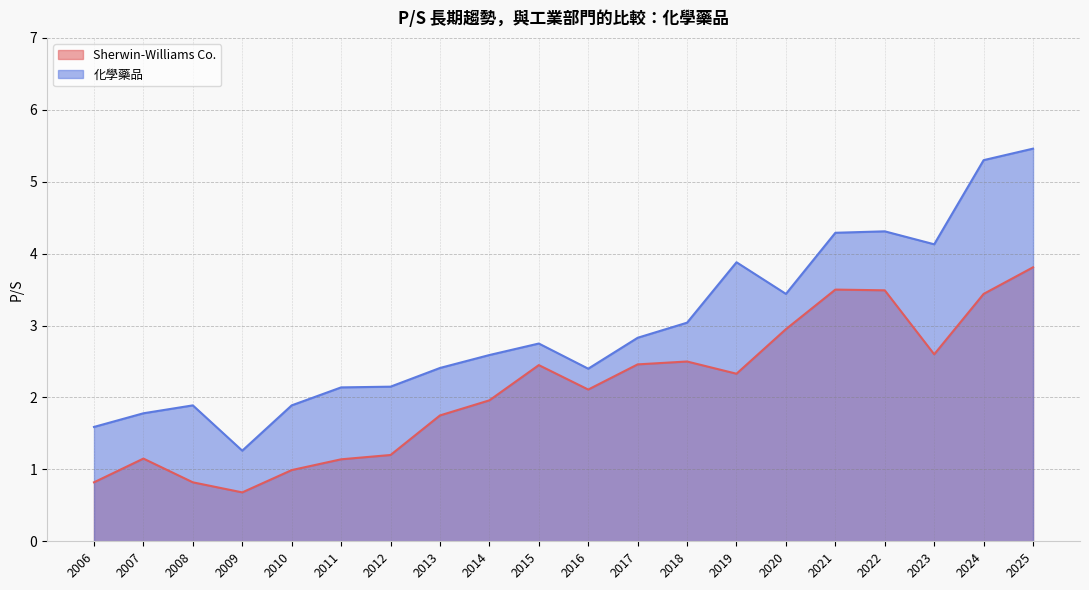

What is the difference between the maximum and minimum values in the 化學藥品 series?

4.2